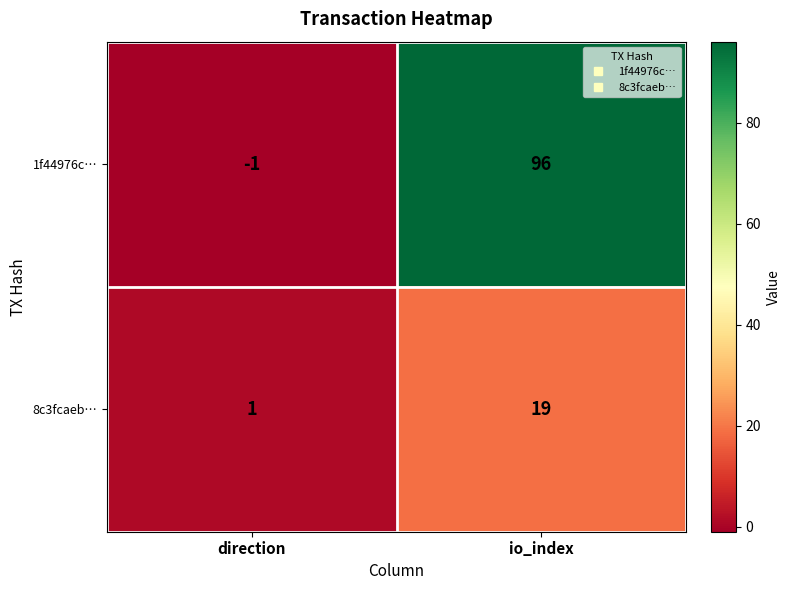

What is the sum of the 1f44976c… values at direction and io_index?

95